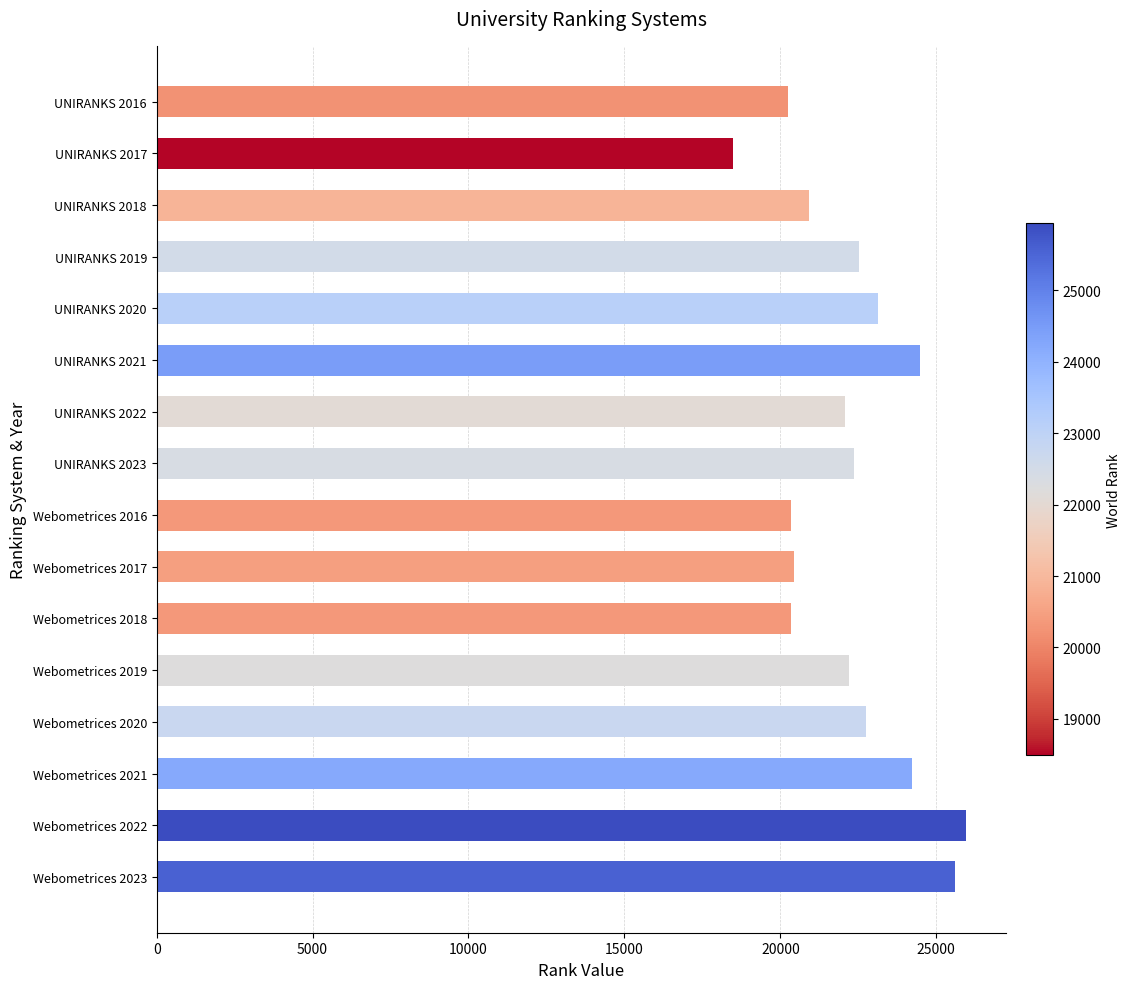

What is the sum of all values?

355994